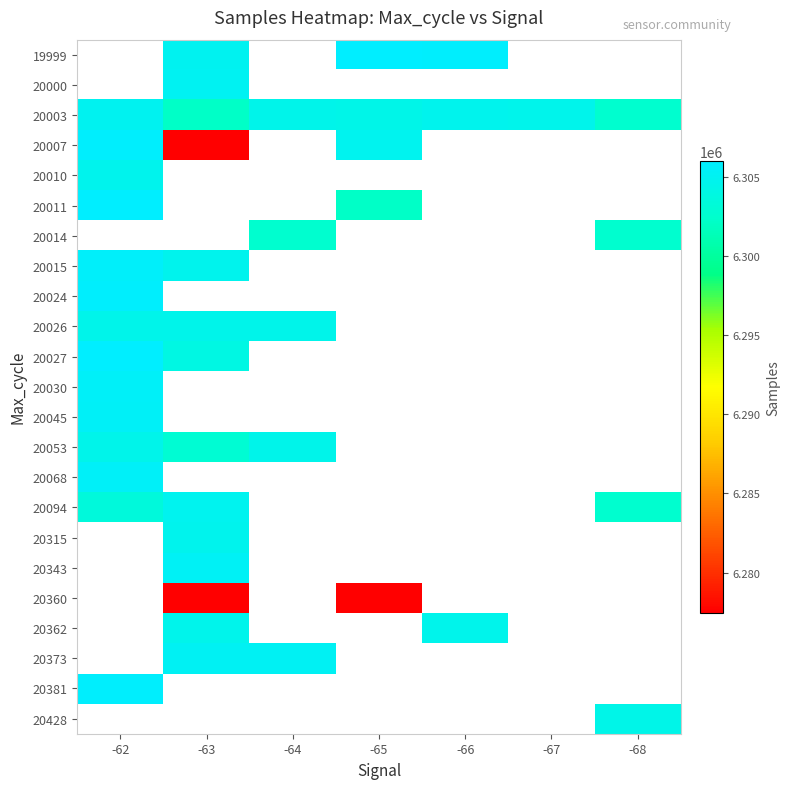

What is the difference between the highest and lowest values at -66?

1205.0